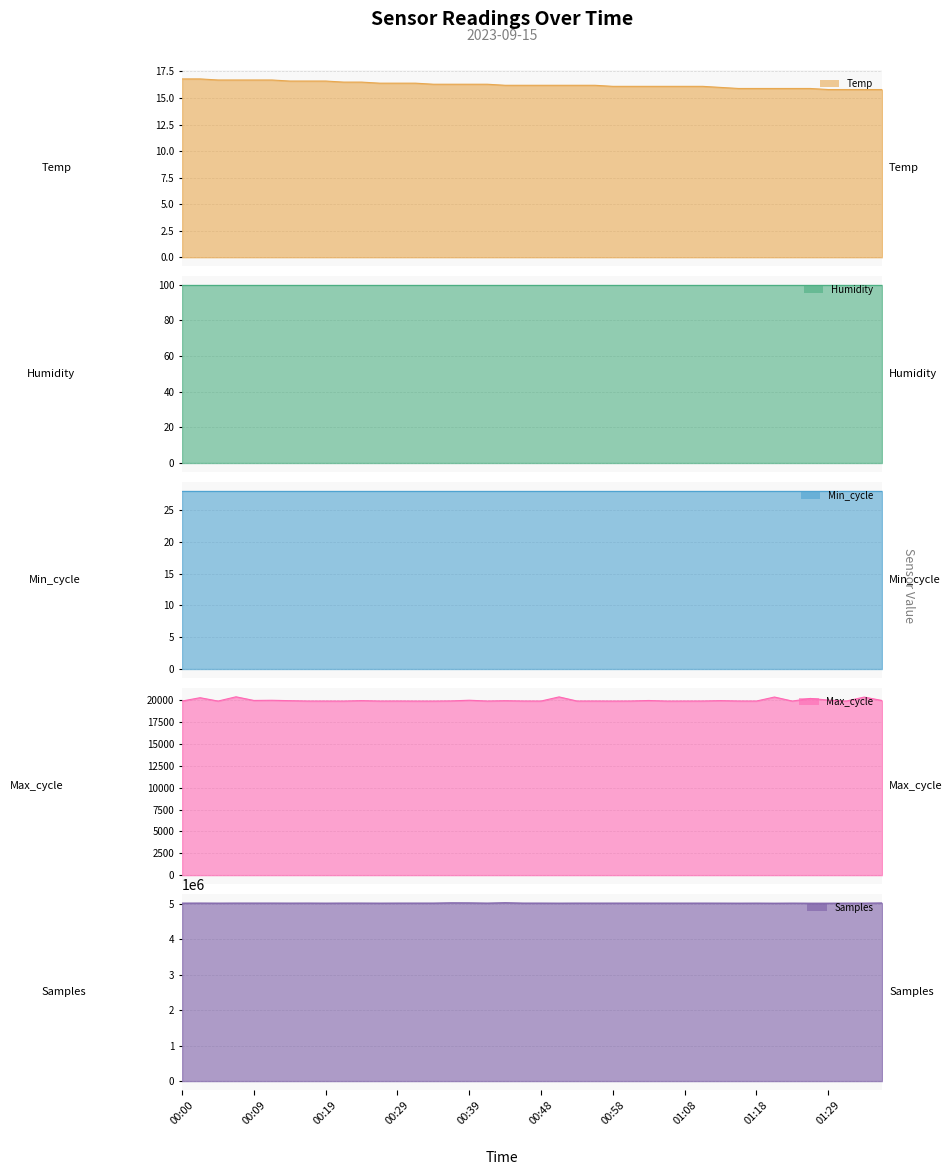

Rank the categories by Temp value from highest to lowest.

00:00, 00:02, 00:05, 00:07, 00:09, 00:12, 00:14, 00:17, 00:19, 00:22, 00:24, 00:27, 00:29, 00:31, 00:34, 00:36, 00:39, 00:41, 00:44, 00:46, 00:48, 00:51, 00:53, 00:56, 00:58, 01:01, 01:03, 01:05, 01:08, 01:10, 01:13, 01:15, 01:18, 01:21, 01:23, 01:26, 01:29, 01:31, 01:34, 01:36